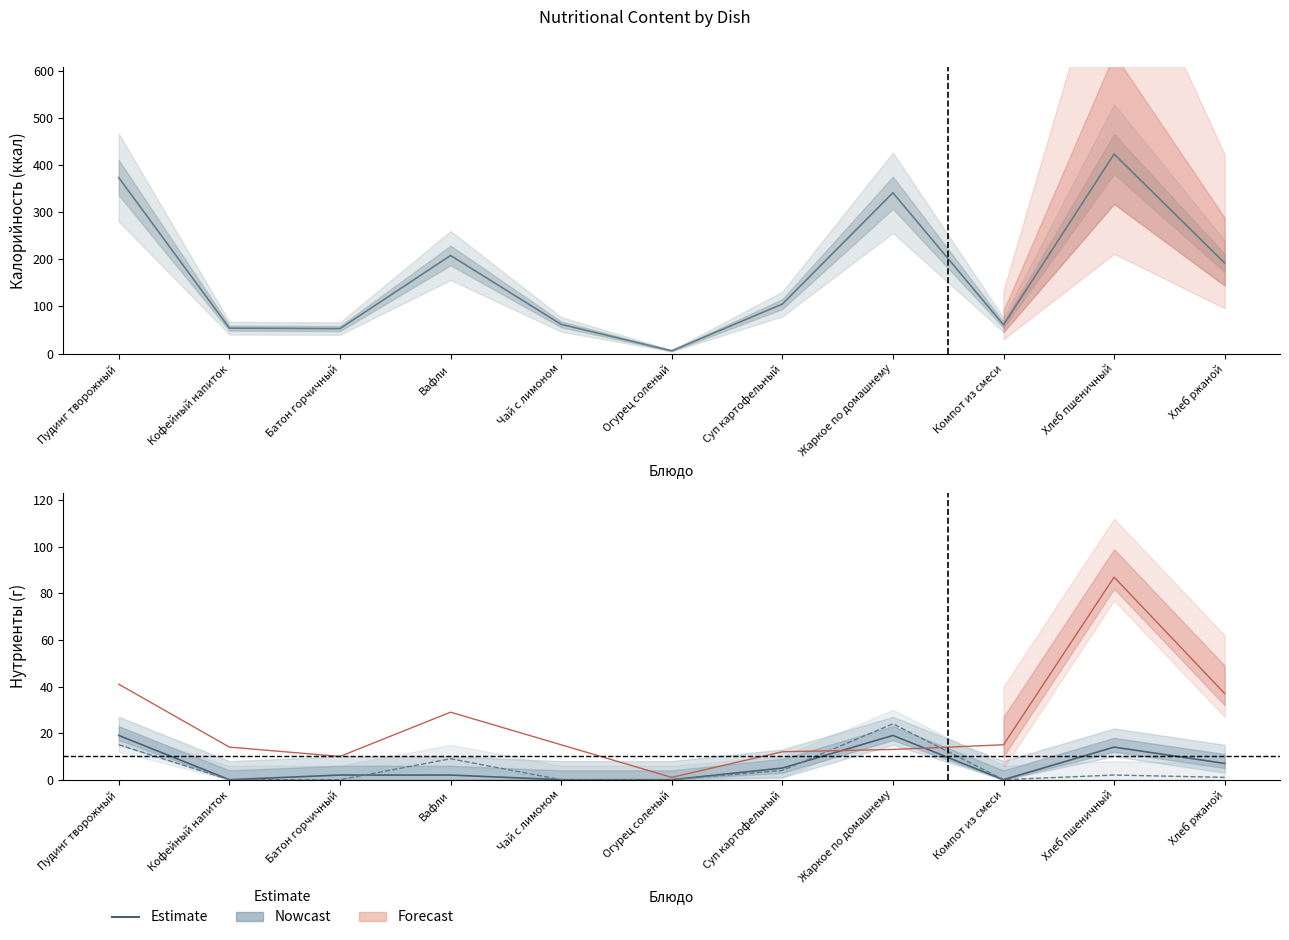

Does the chart have visible grid lines?

No